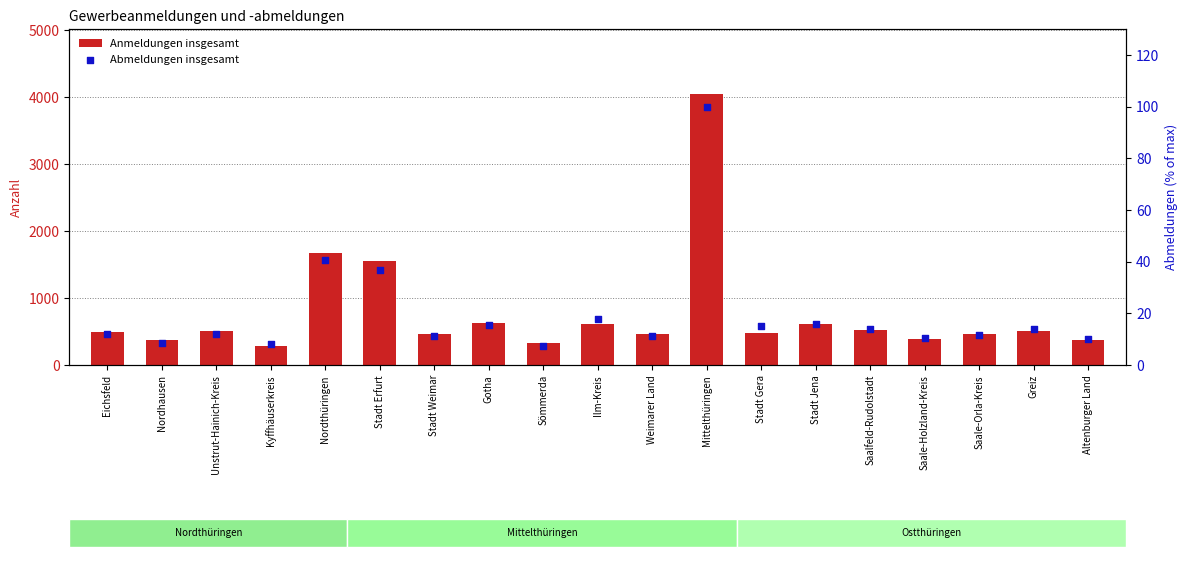

Which series reaches the minimum Y coordinate?

Abmeldungen insgesamt